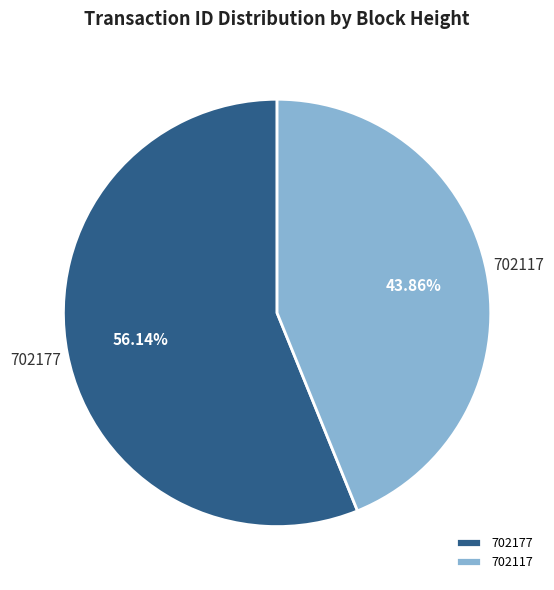

Is 702117 the majority of the pie?

No